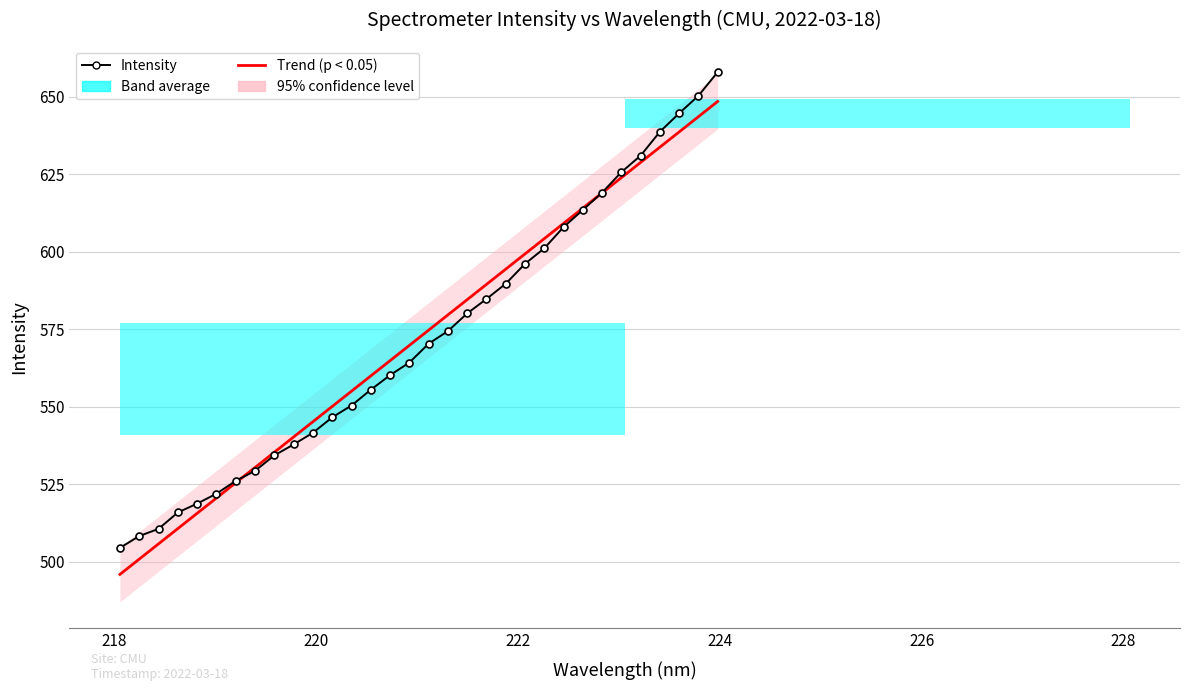

The Trend (p < 0.05) series shows 942.9 at 22. True or false?

False